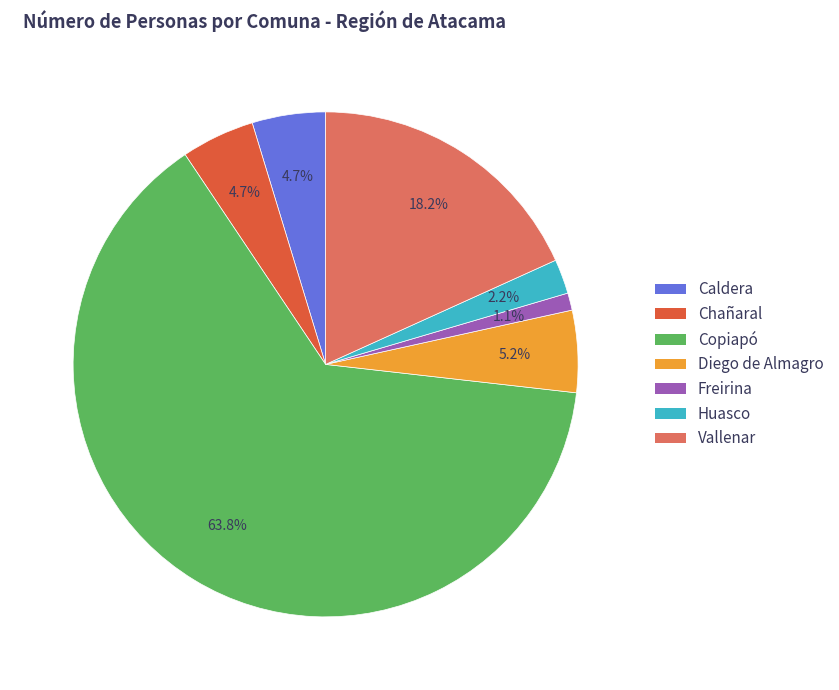

What is the majority slice?

Copiapó